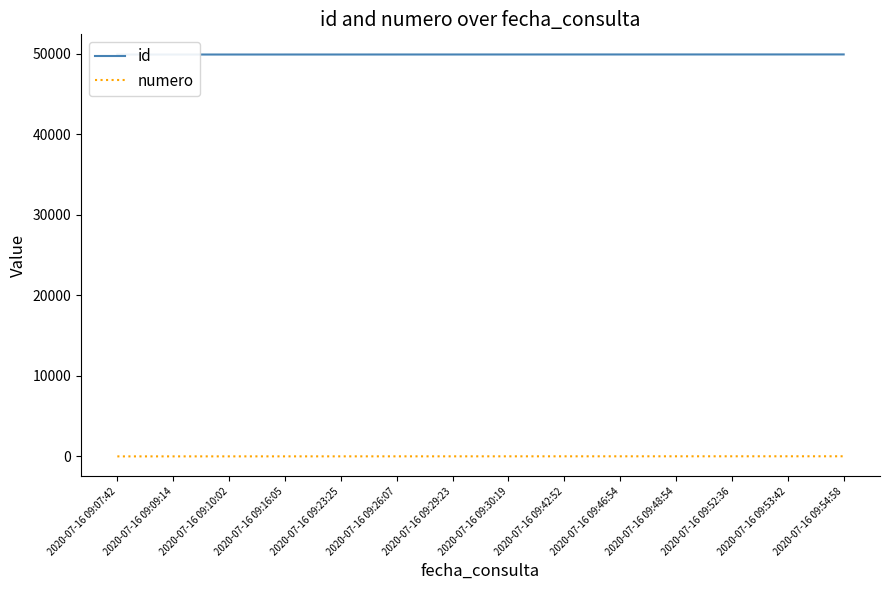

What is the total value across all series at 2020-07-16 09:54:58?

49950